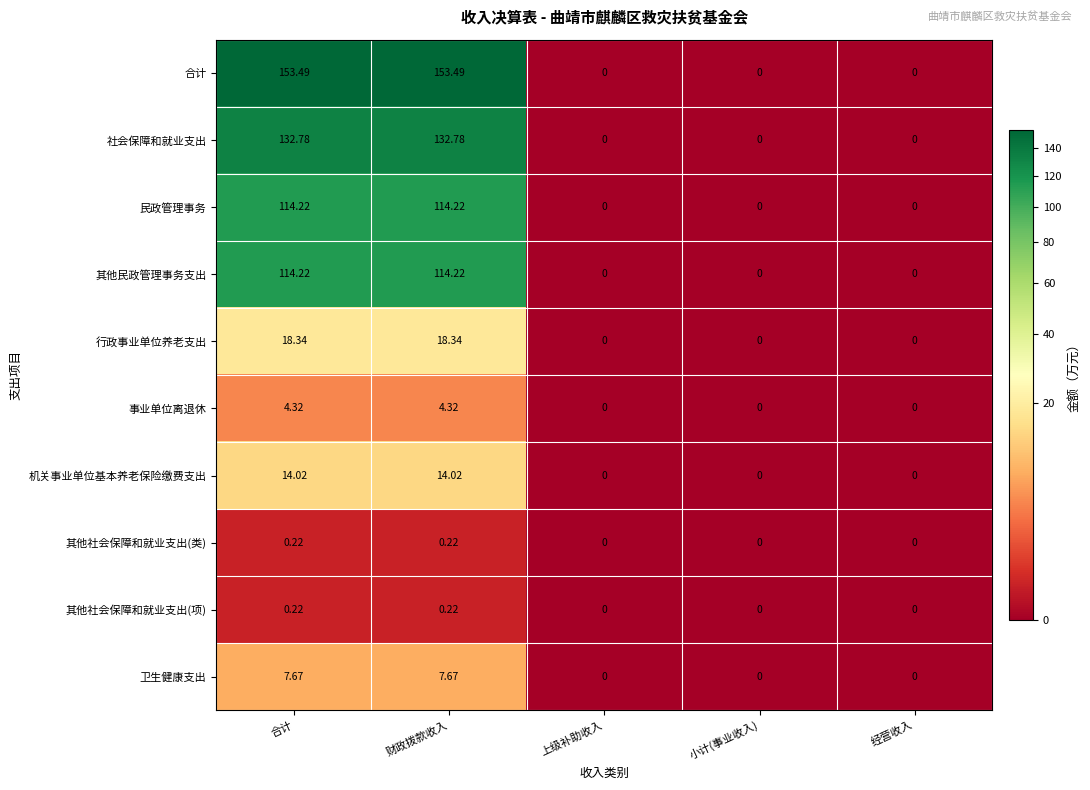

Which series has the largest total across all categories?

合计